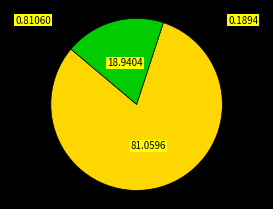

Is there any slice that represents more than half of the pie?

Yes